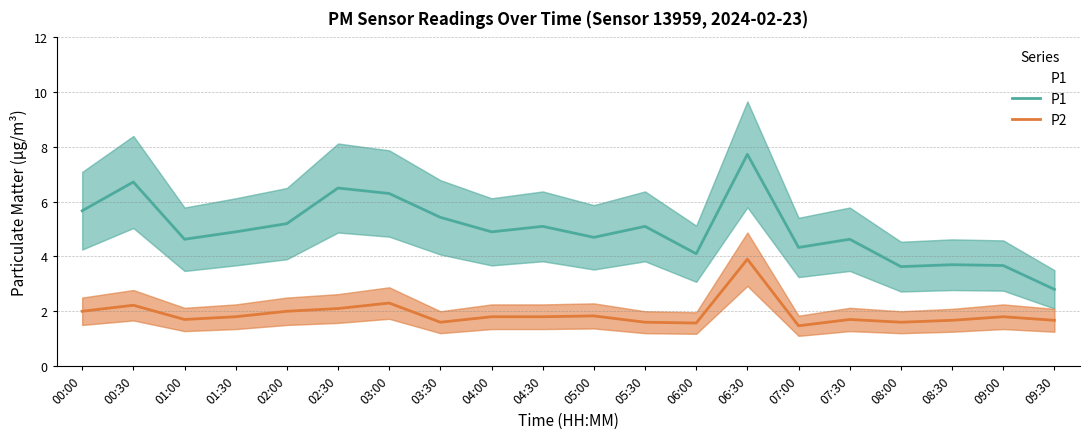

Which series has the largest total across all categories?

P1